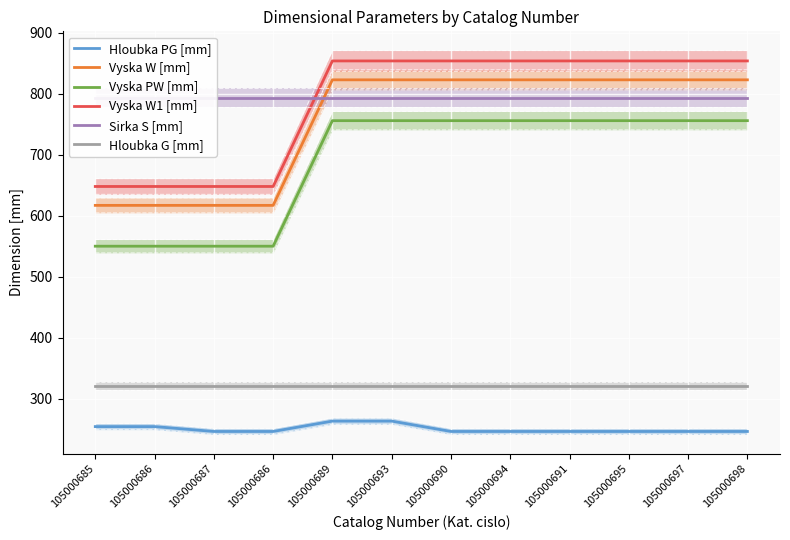

List the series in order of their peak value, highest first.

Vyska W1 [mm], Vyska W [mm], Sirka S [mm], Vyska PW [mm], Hloubka G [mm], Hloubka PG [mm]